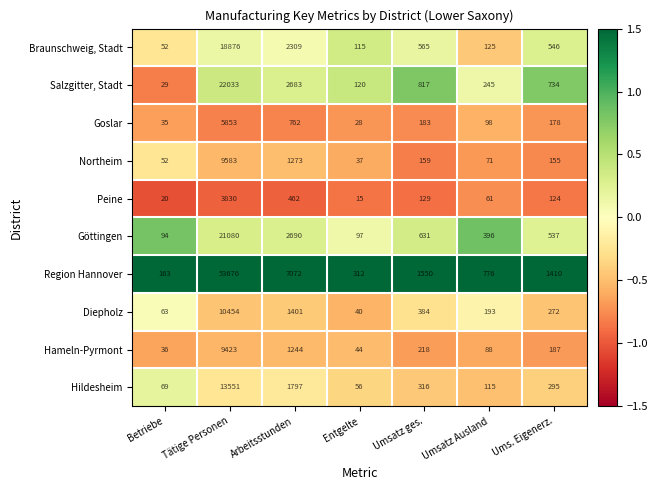

Rank the series by their maximum value, from lowest to highest.

Peine, Goslar, Hameln-Pyrmont, Northeim, Diepholz, Hildesheim, Braunschweig, Stadt, Göttingen, Salzgitter, Stadt, Region Hannover